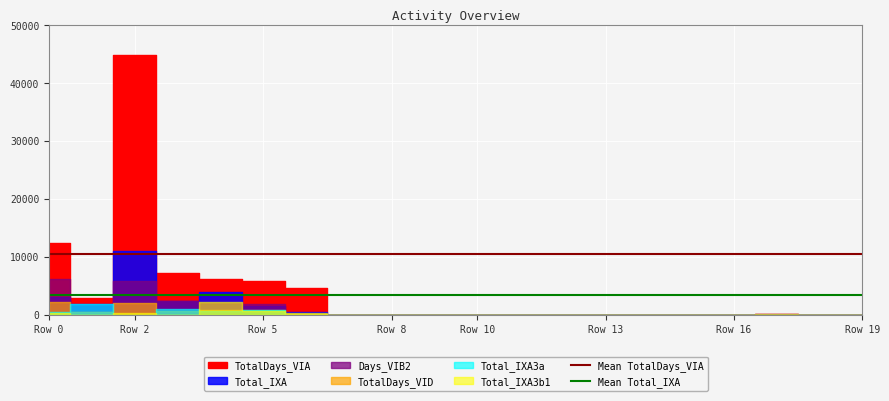

Which series has the largest total across all categories?

Mean TotalDays_VIA